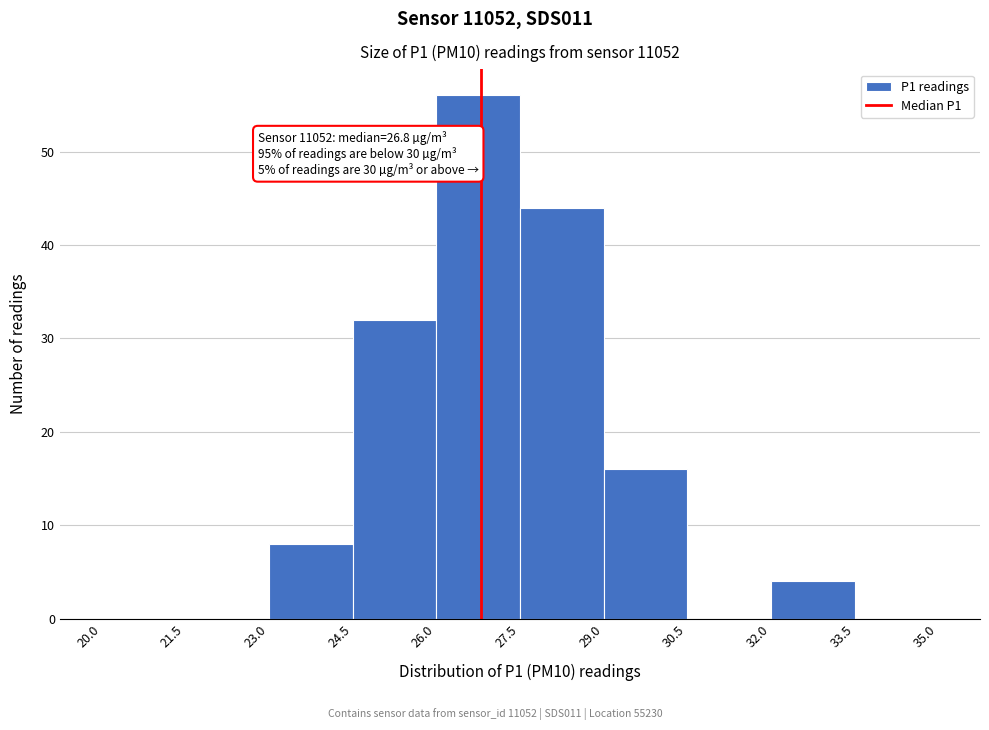

Over which range of the x-axis is the bar tallest?

26.0 to 27.5